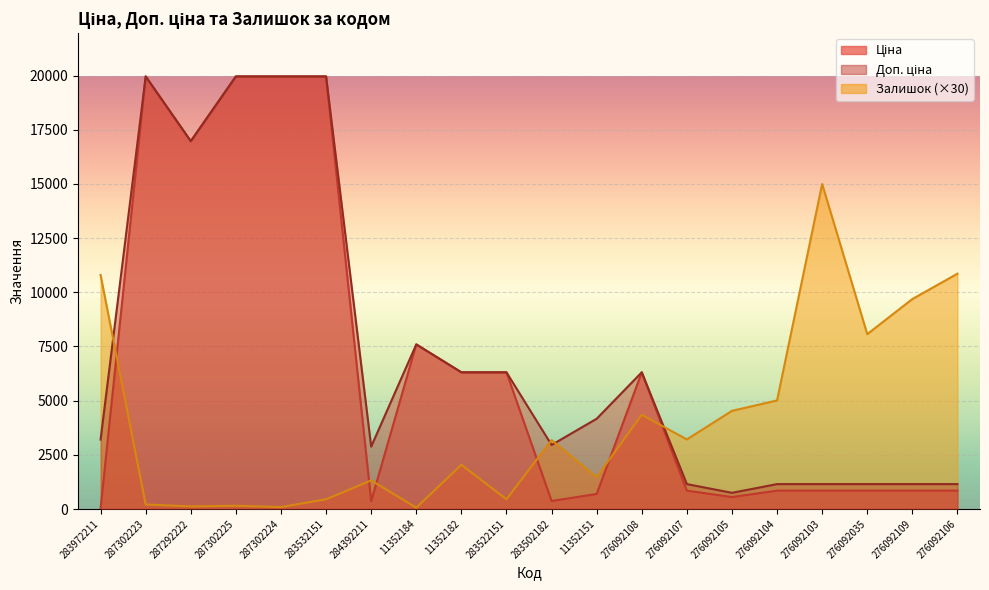

What is the label of the 9th point from the right?

11352151